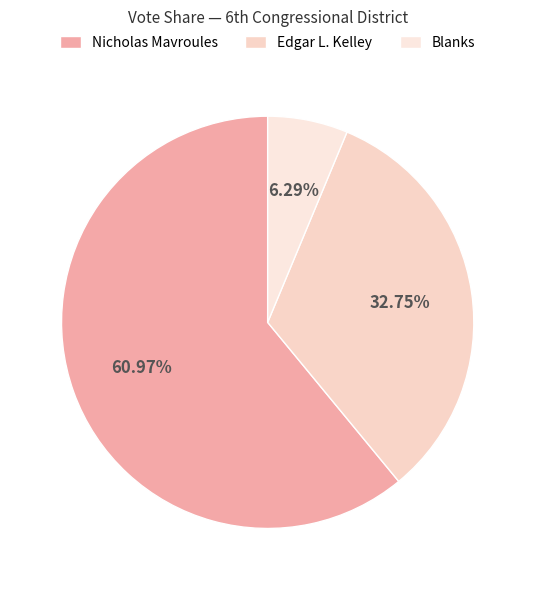

What percentage is the Nicholas Mavroules slice, to the nearest percent?

61%